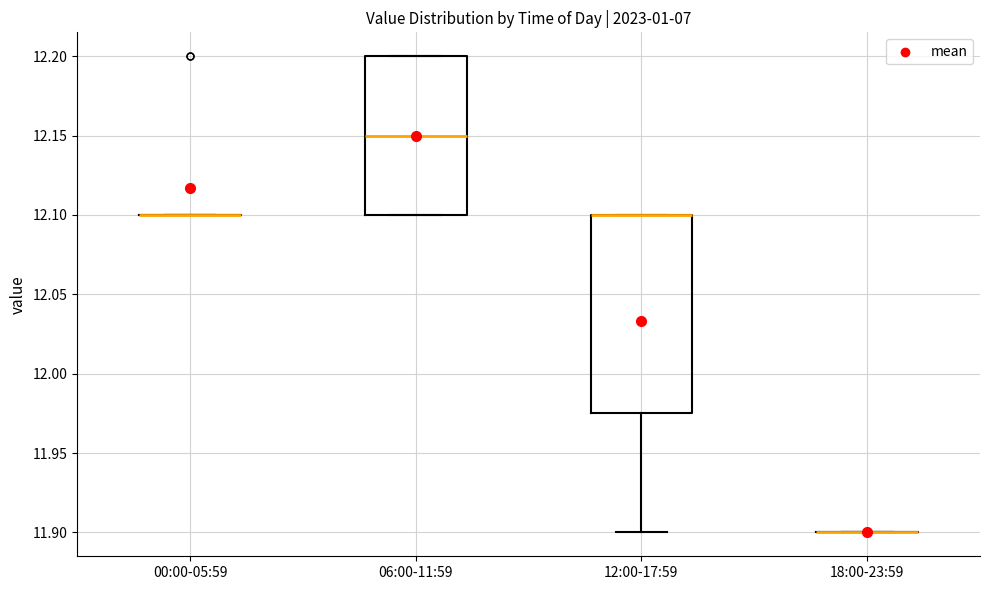

Reading left to right, read every box against the y-axis: the position of its median line, the range the box covers, and the ends of its whiskers. The values are not printed on the chart, so give them approximately, as read against the axis.

00:00-05:59: box collapsed to a line at 12.100, whiskers 12.100 to 12.100
06:00-11:59: median 12.150, box 12.100 to 12.200, whiskers 12.100 to 12.200
12:00-17:59: median 12.100 (drawn on the box's upper edge), box 11.975 to 12.100, whiskers 11.900 to 12.100
18:00-23:59: box collapsed to a line at 11.900, whiskers 11.900 to 11.900